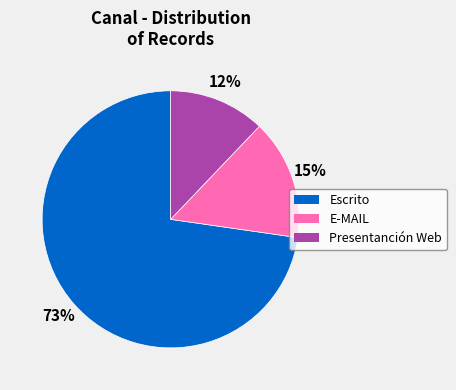

What is the largest slice in the pie chart?

Escrito